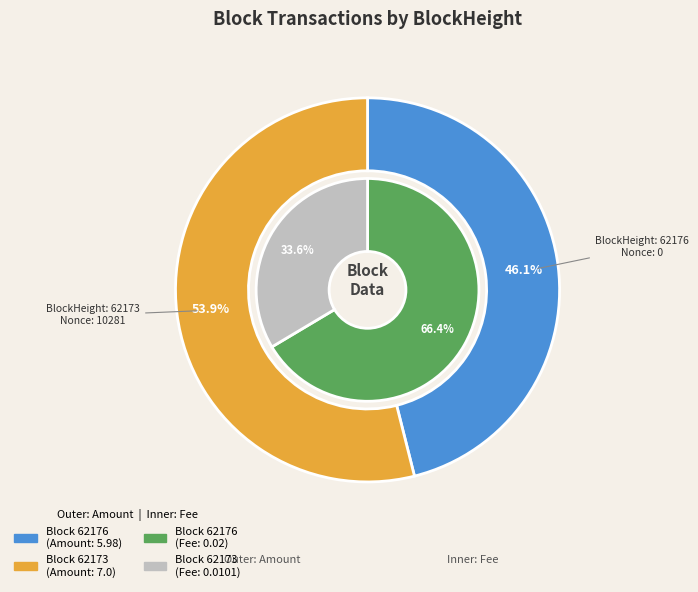

Rank the categories by value from lowest to highest.

62176, 62173